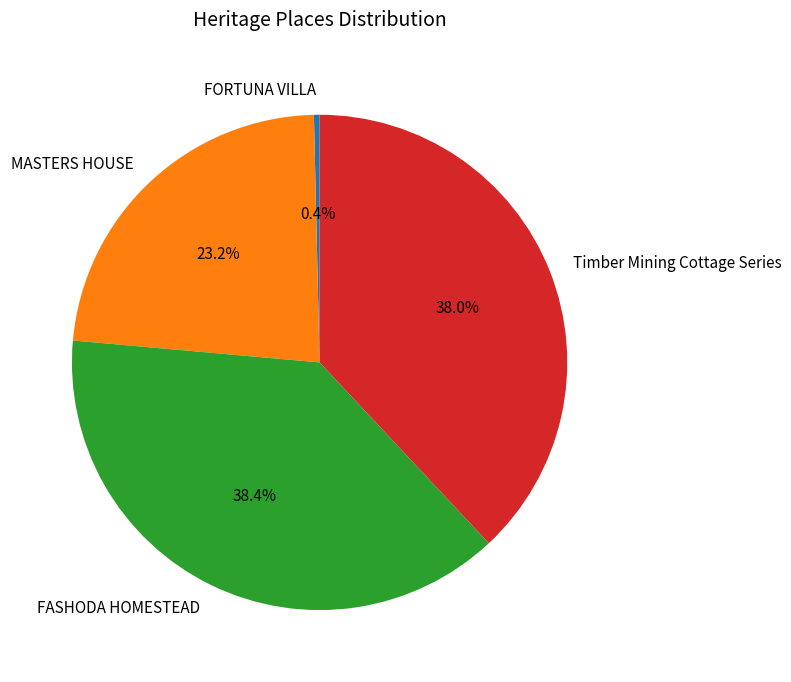

How much of the chart is everything except Timber Mining Cottage Series?

62.0%